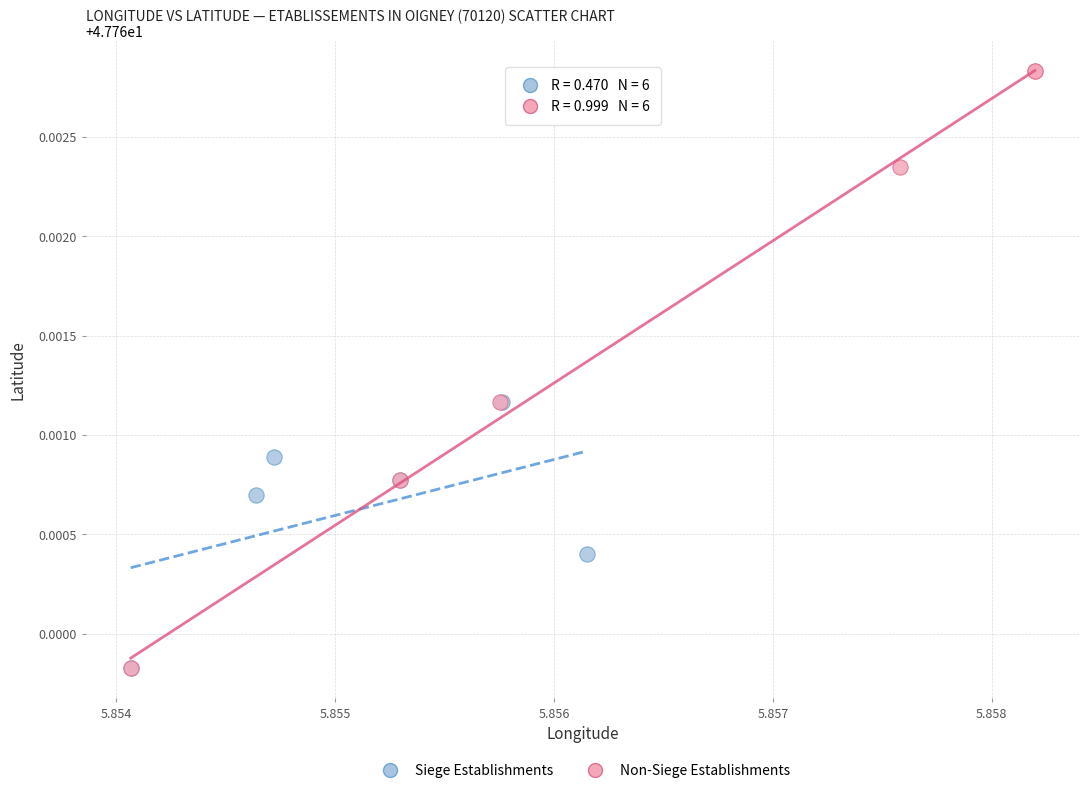

What are all the series names shown in the legend?

Siege Establishments, Non-Siege Establishments